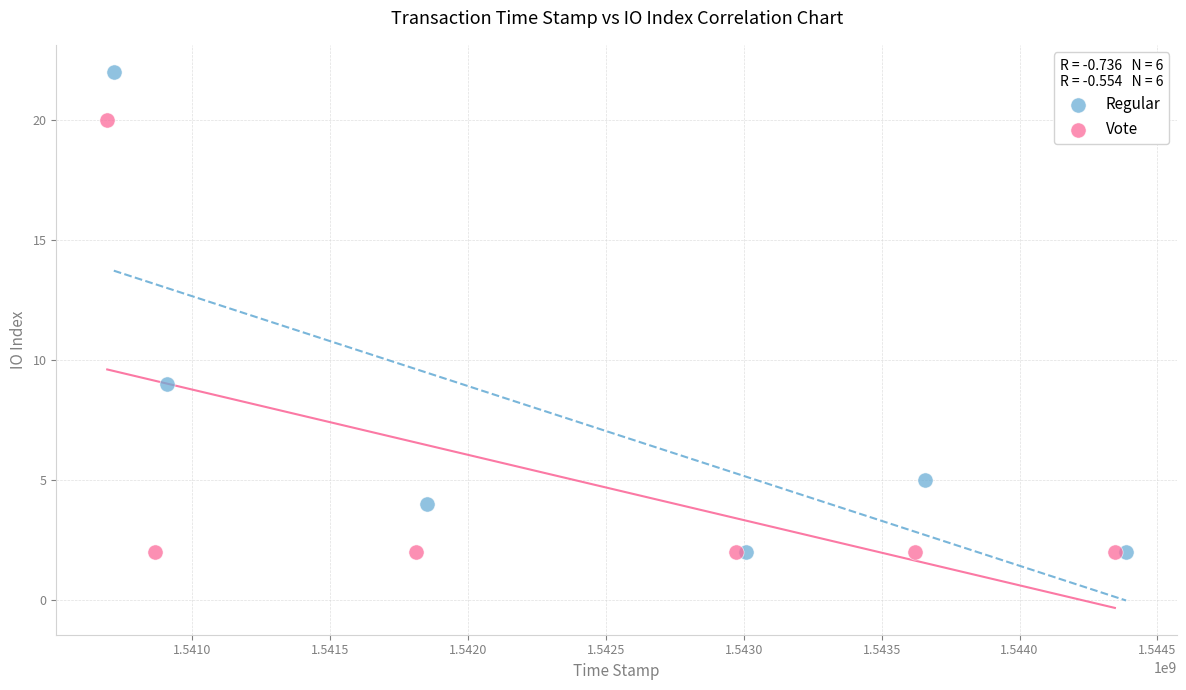

Which series contains the highest Y value?

Regular